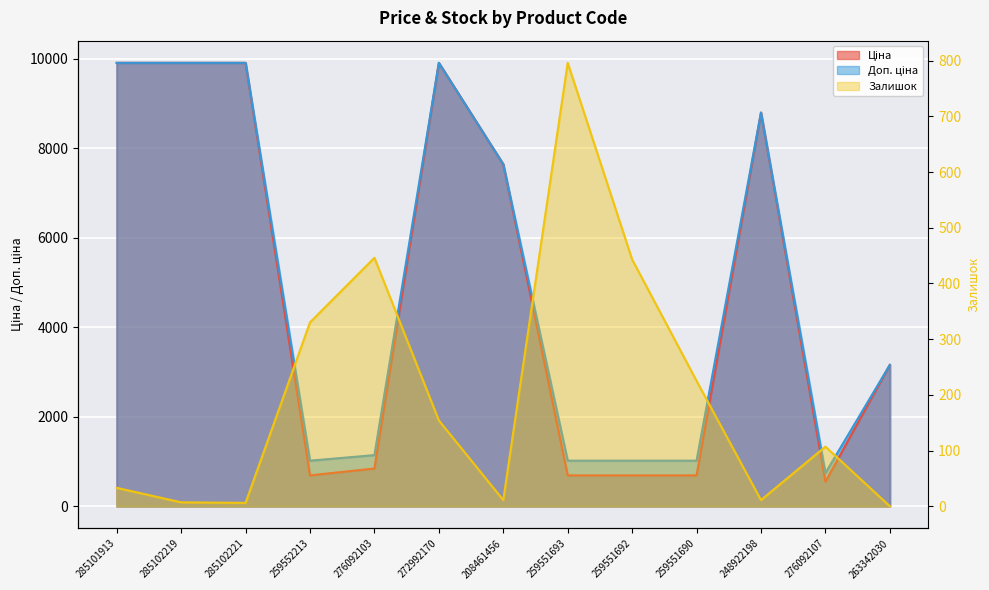

How many series are shown in this chart?

3